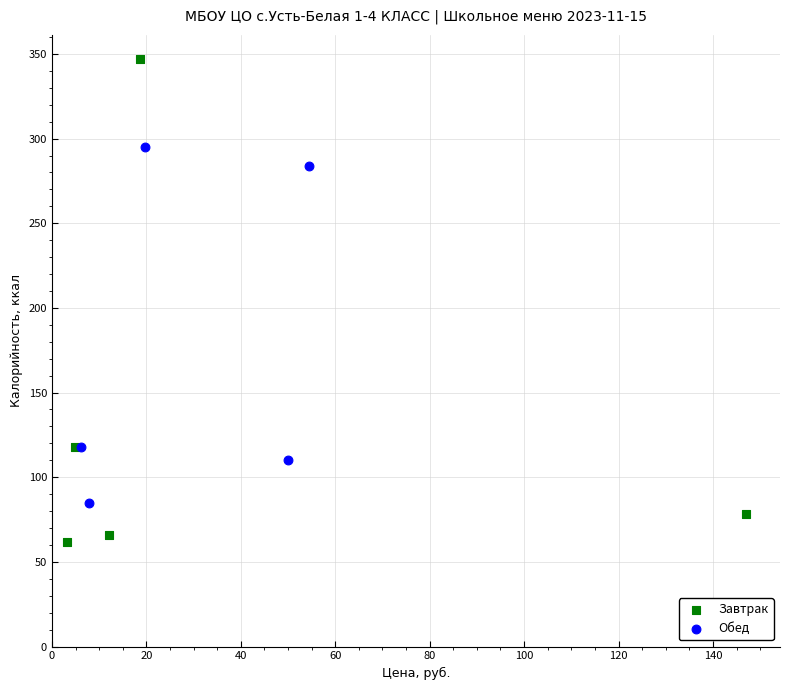

Which series reaches the minimum Y coordinate?

Завтрак